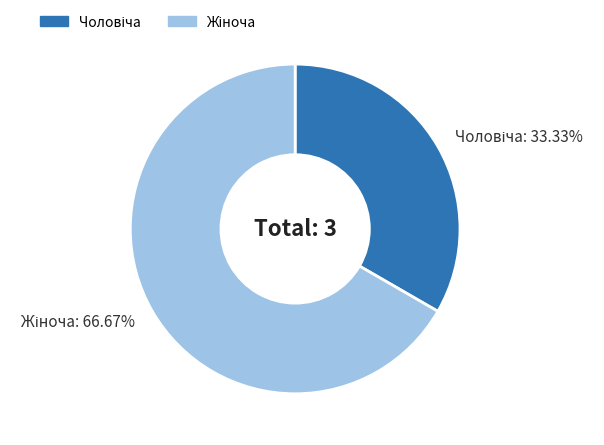

Does any single category account for the majority?

Yes